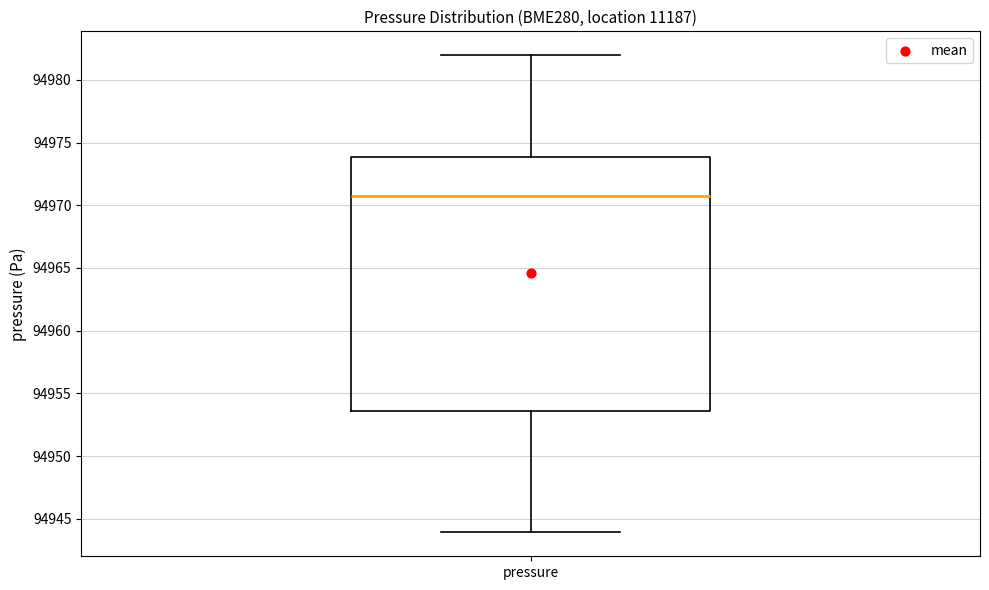

Transcribe this box plot: give where the median line is, the range the box spans, and where the two whiskers end, as read against the y-axis. The values are not printed on the chart, so give them approximately, as read against the axis.

median 94970.5, box 94953.5 to 94974.0, whiskers 94944.0 to 94982.0